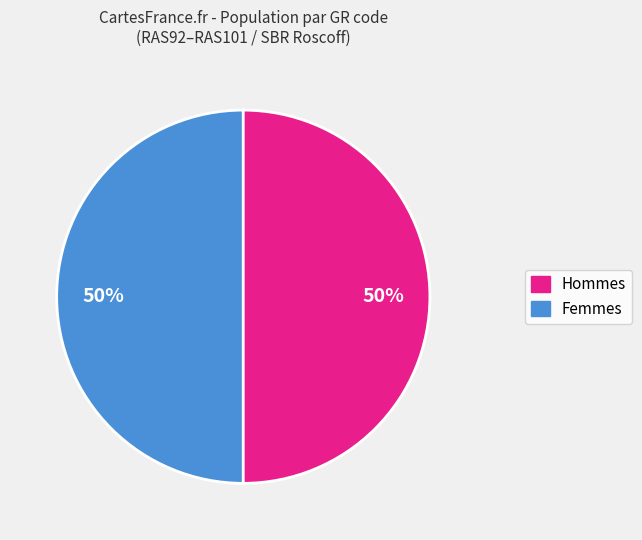

To the nearest percent, what is the difference between the largest and smallest slice percentages?

0%